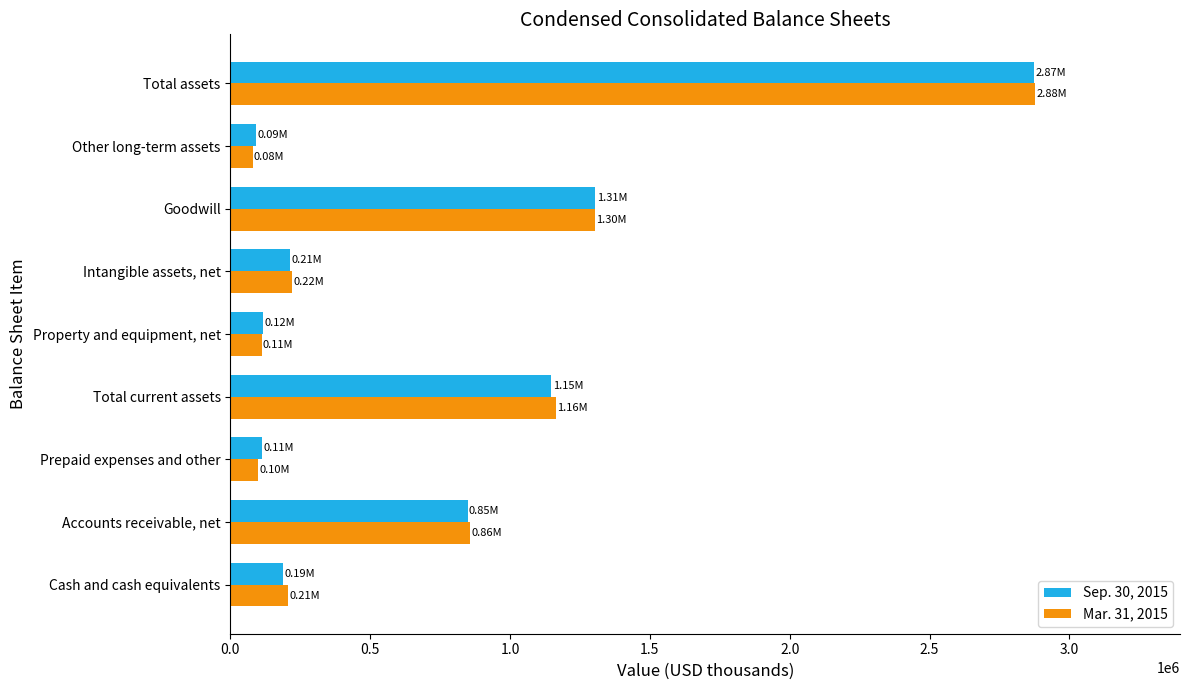

Rank the categories by Sep. 30, 2015 value from lowest to highest.

Other long-term assets, Prepaid expenses and other, Property and equipment, net, Cash and cash equivalents, Intangible assets, net, Accounts receivable, net, Total current assets, Goodwill, Total assets